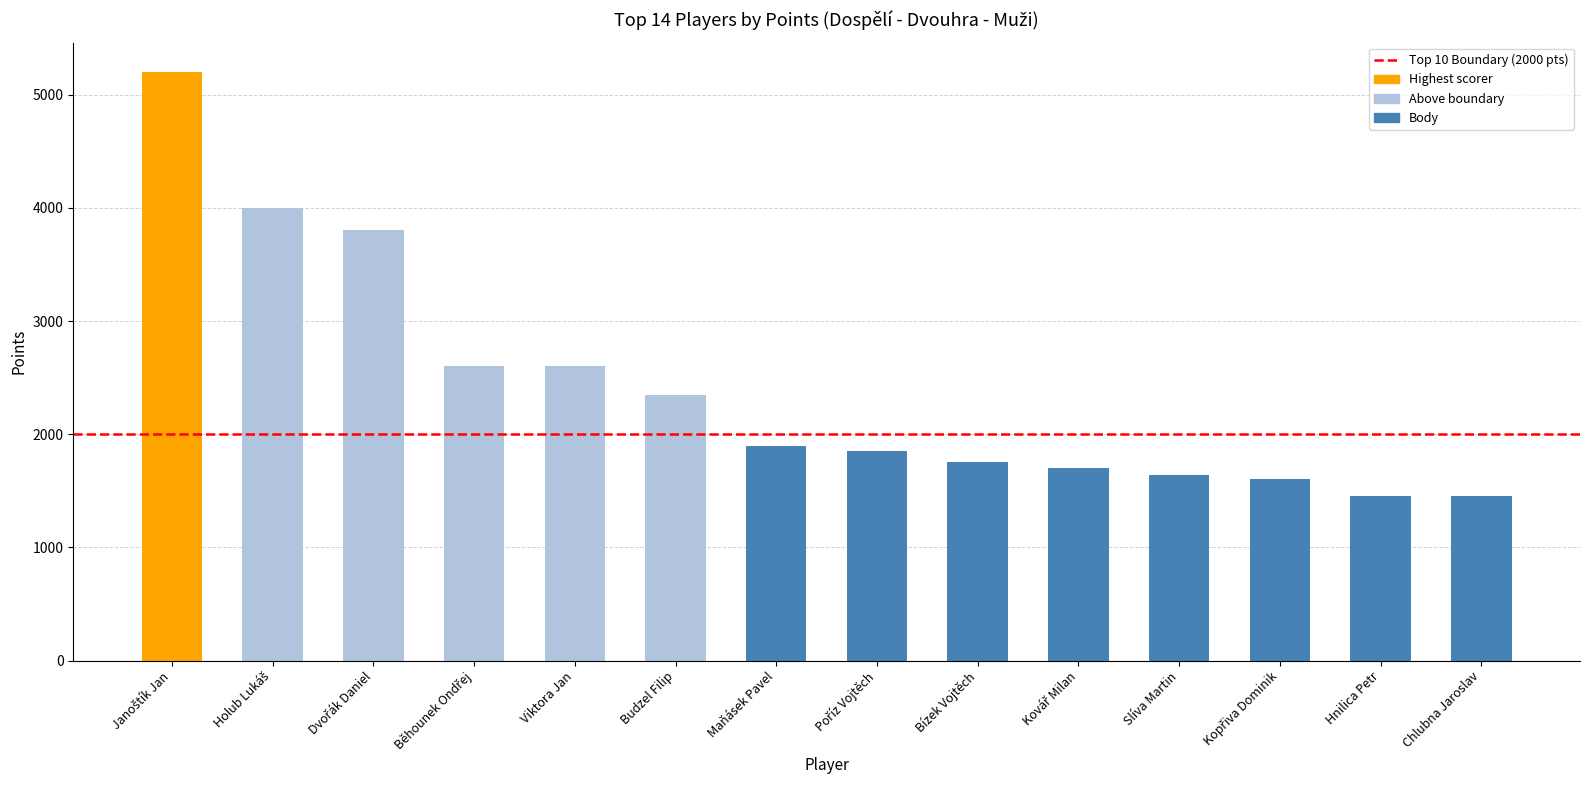

What is the difference between the second highest and minimum values?

2550